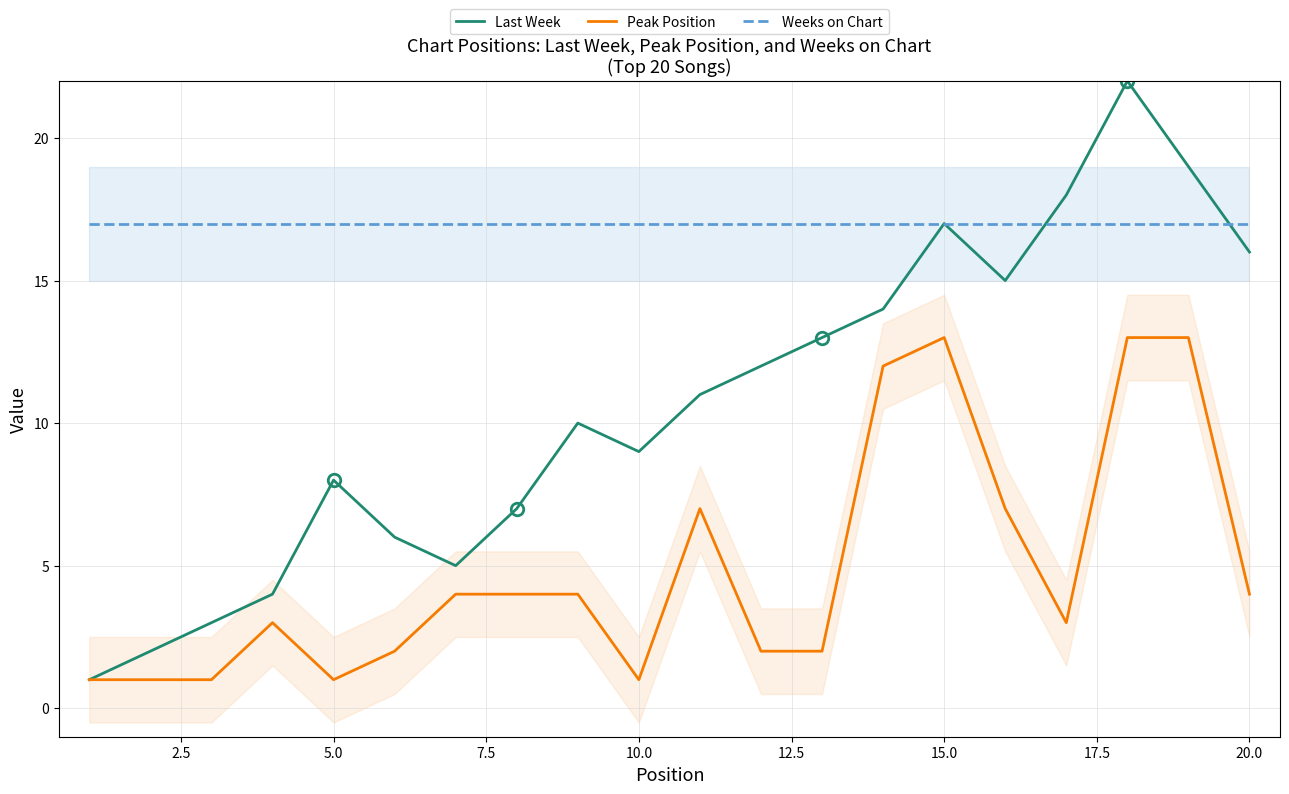

What are all the series names shown in the legend?

Last Week, Peak Position, Weeks on Chart